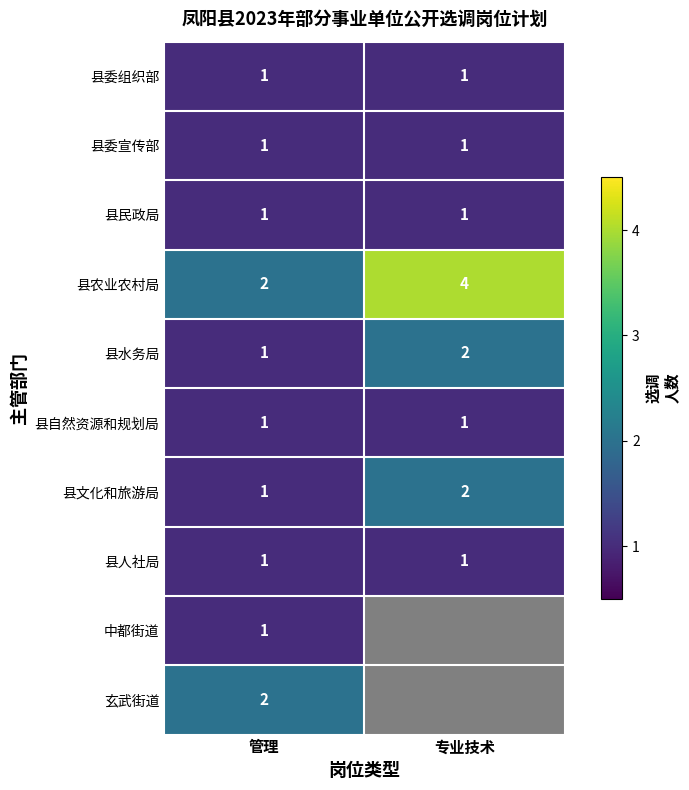

The value of 县委宣传部 at 专业技术 is 1. True or false?

True